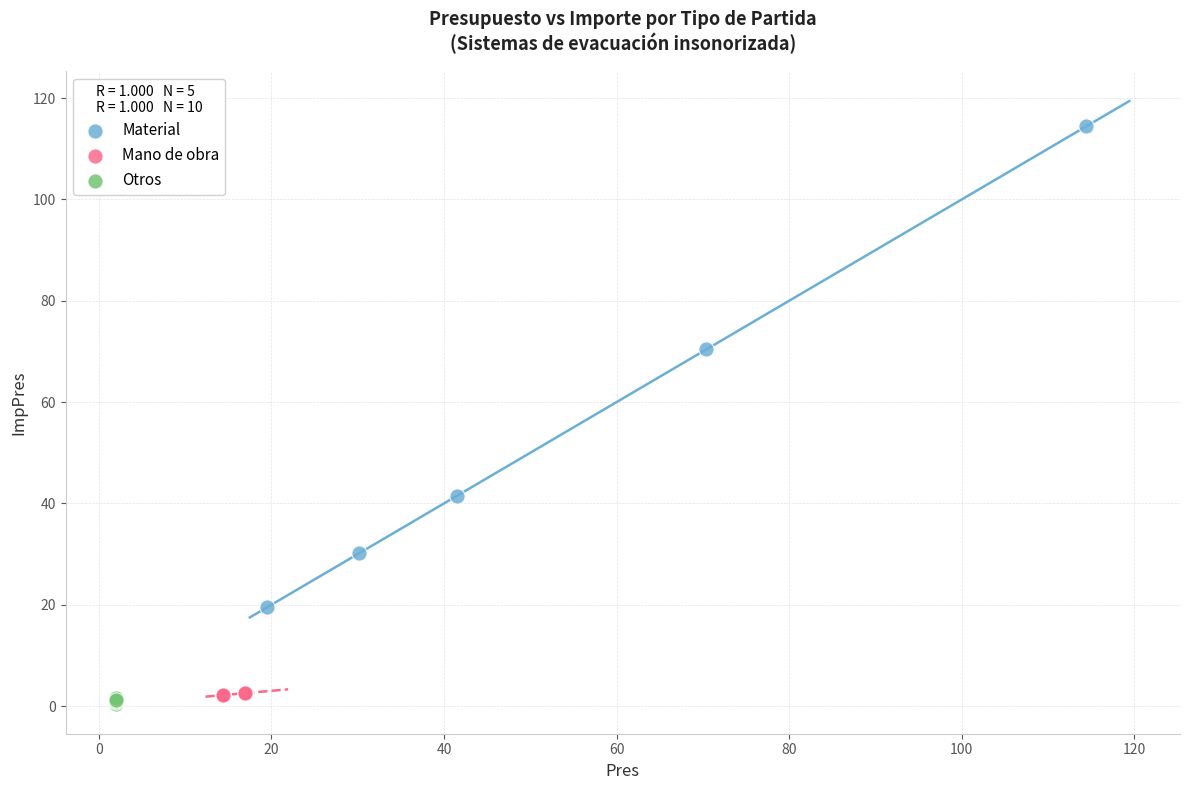

Which series has the largest Y range (max minus min)?

Material